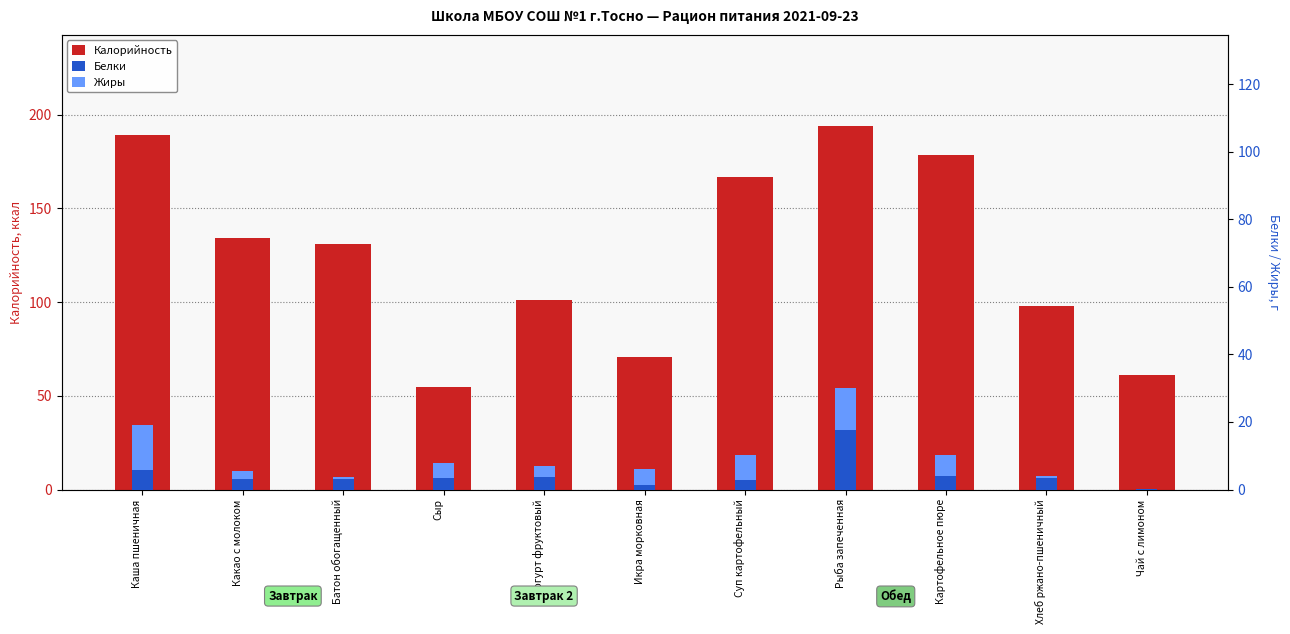

Rank the series by their maximum value, from lowest to highest.

Жиры, Белки, Калорийность